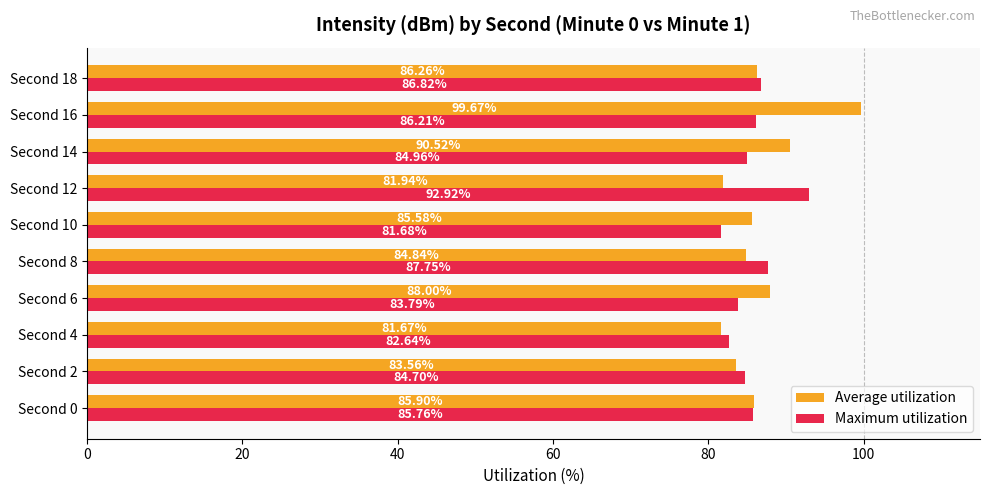

Between Second 4 and Second 18, which series saw the biggest shift?

Average utilization